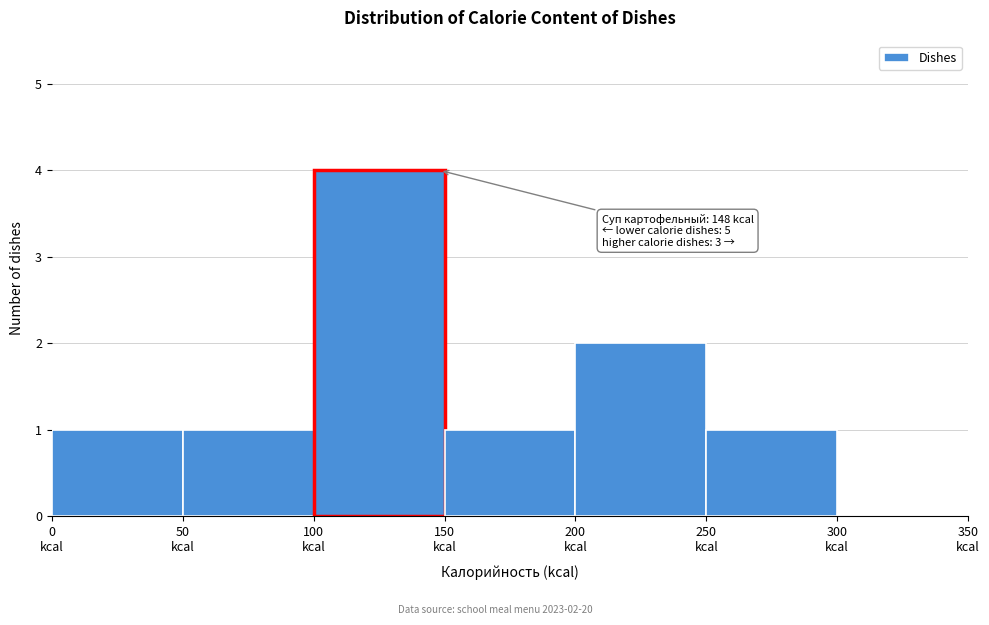

Which range on the x-axis has the tallest bar?

100 to 150